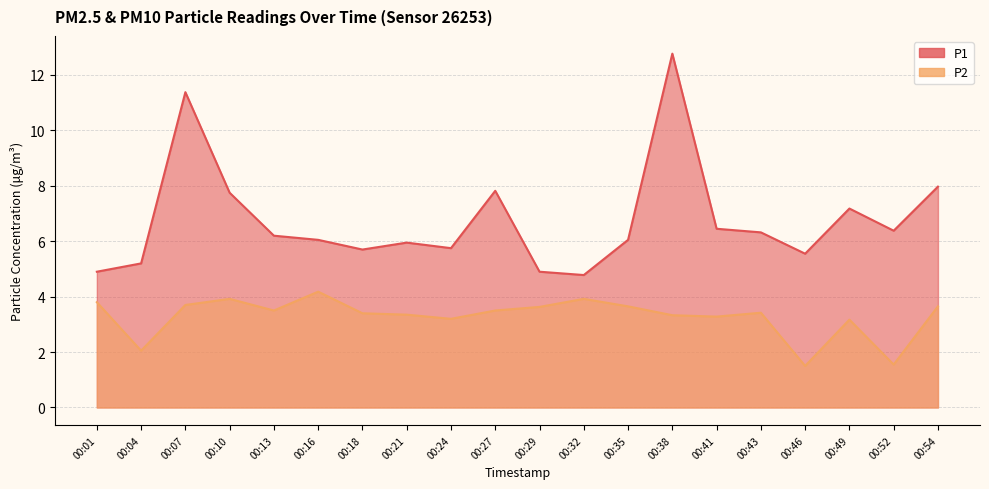

What is the minimum value shown in the chart?

1.5